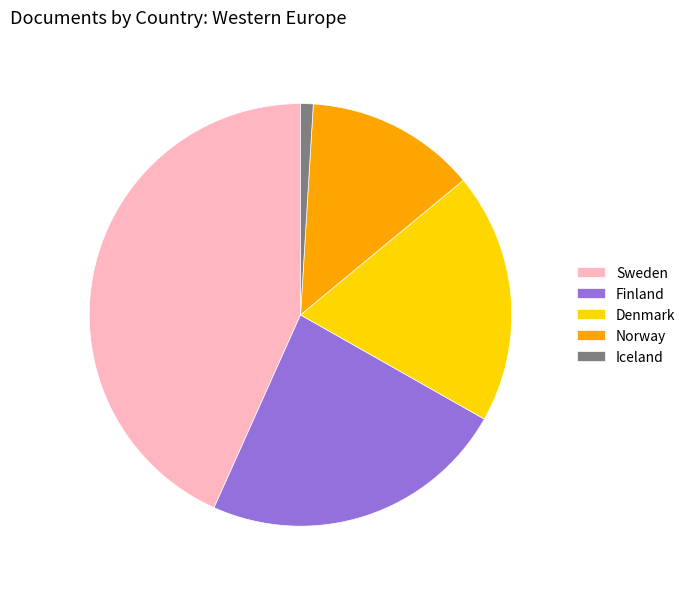

Approximately how many times larger is the value at Denmark compared to Iceland?

19.9